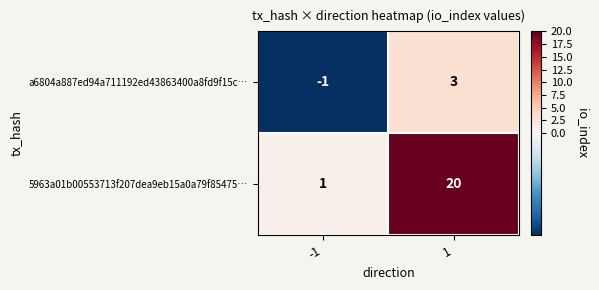

Which series changed the most between -1 and 1?

5963a01b00553713f207dea9eb15a0a79f85475…